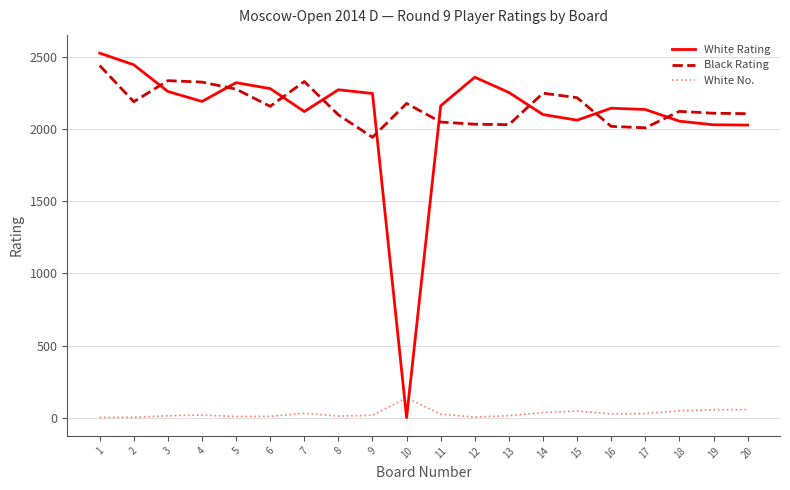

Is this an area chart (filled region under the line)?

No